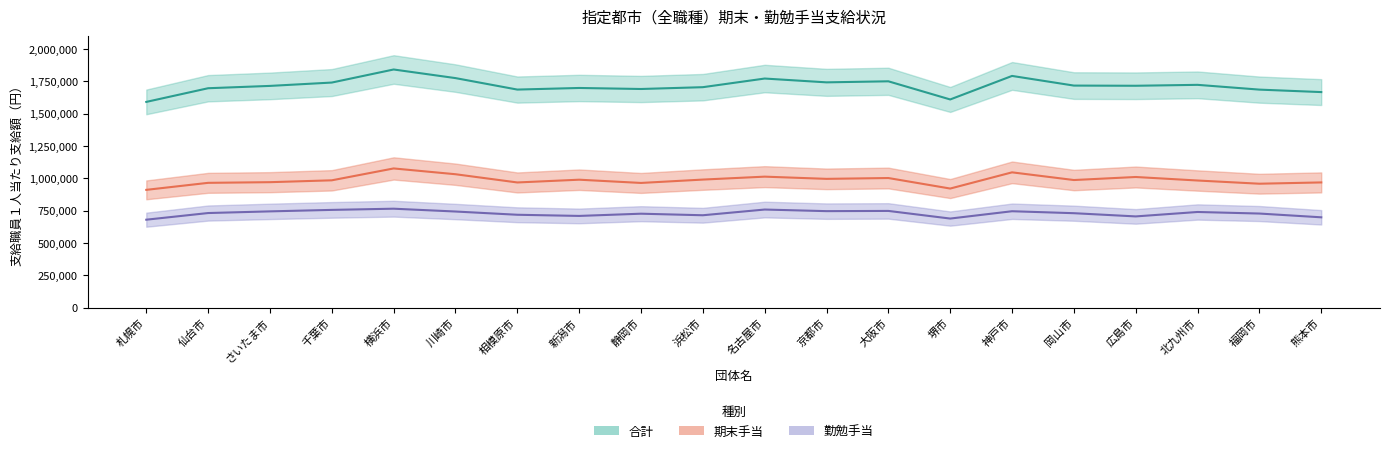

What is the difference between the highest and lowest values at 熊本市?

968900